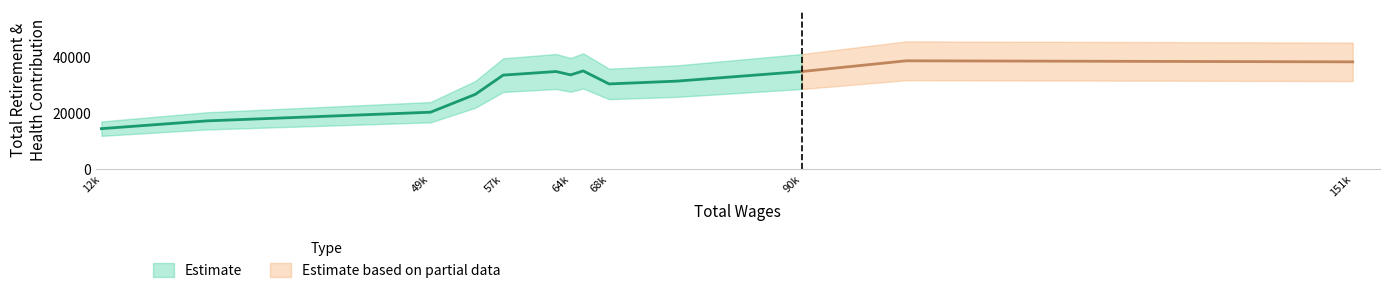

Count the number of categories in the chart.

13